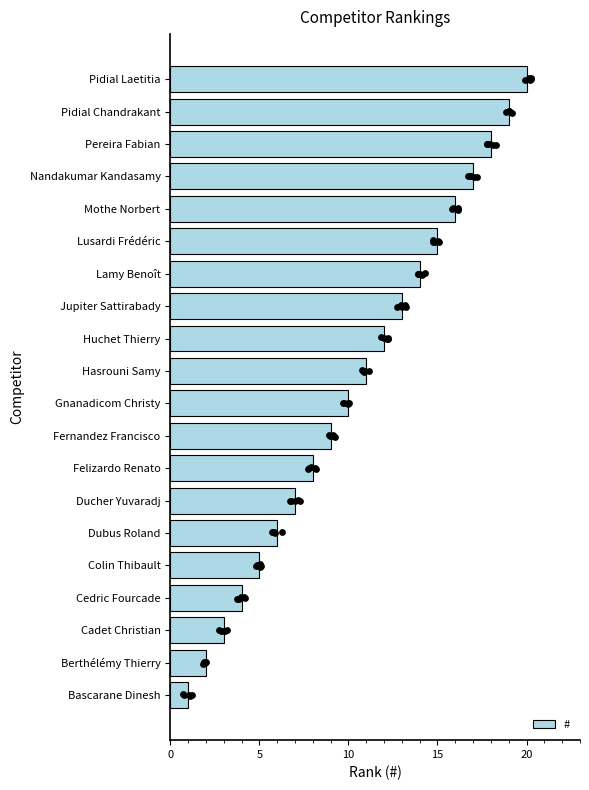

What is the maximum value for #?

20